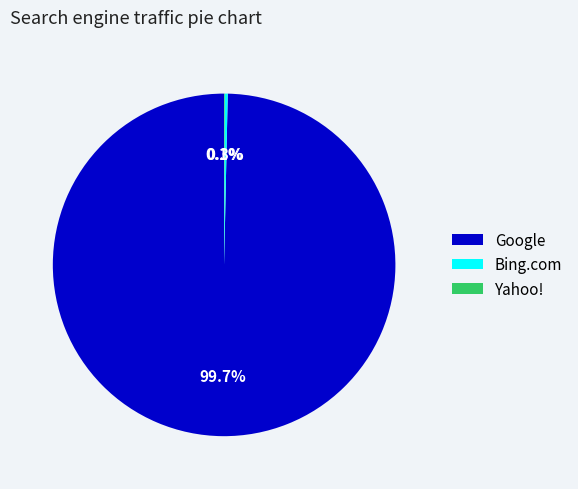

Which slice represents more than half of the pie?

Google